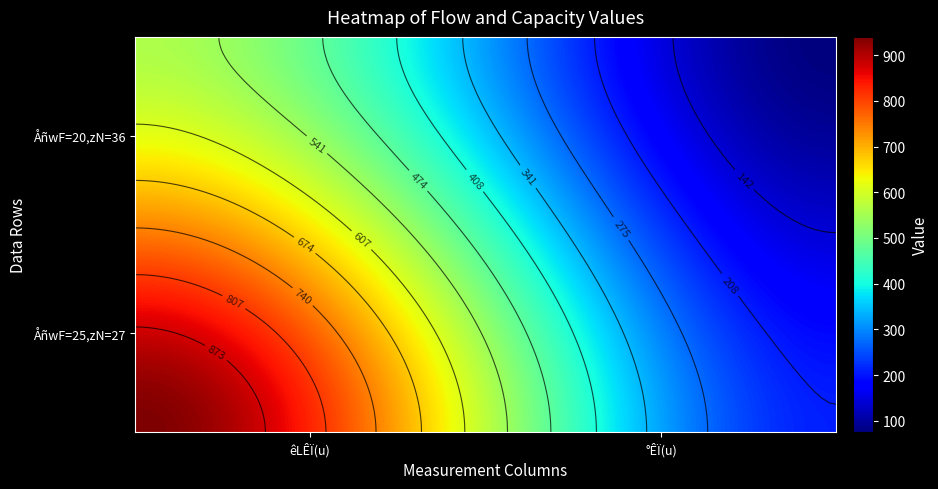

At how many categories does at least one series exceed 375?

2